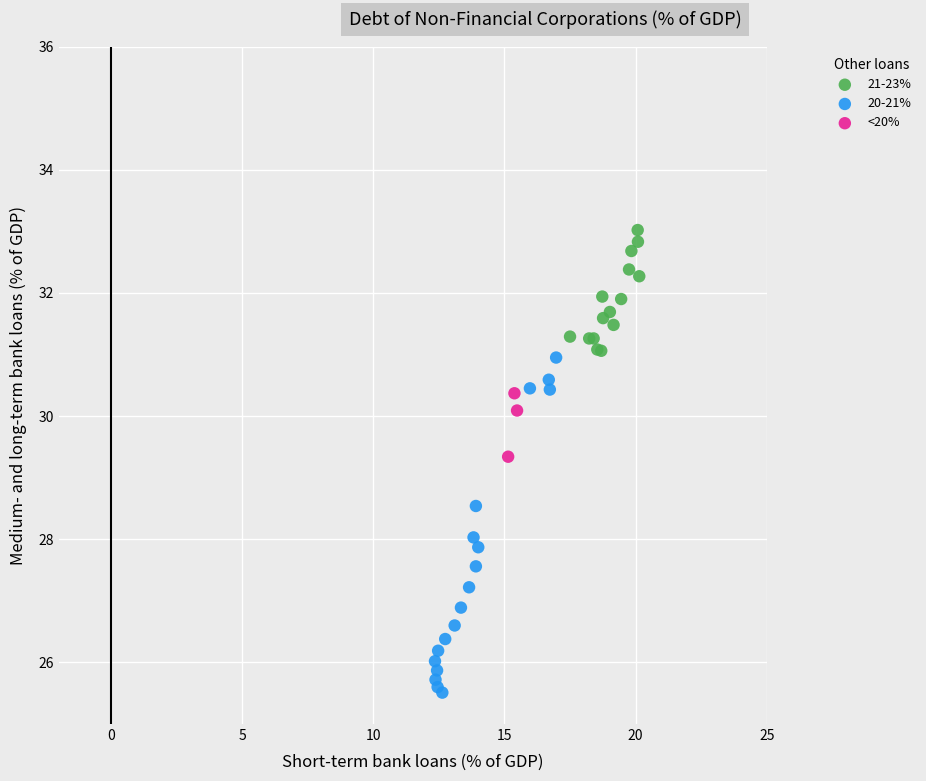

Which series has the widest spread of Y values?

20-21%